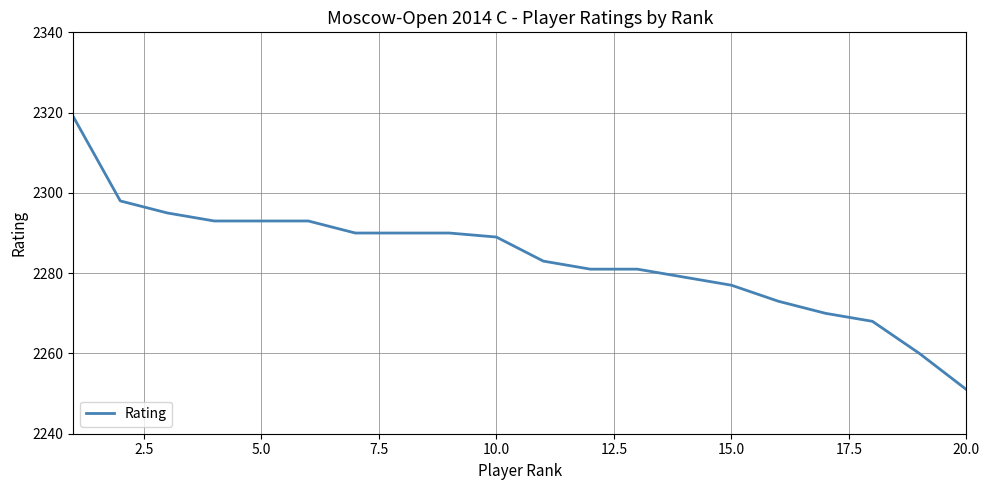

What is the difference between the maximum and minimum values?

68